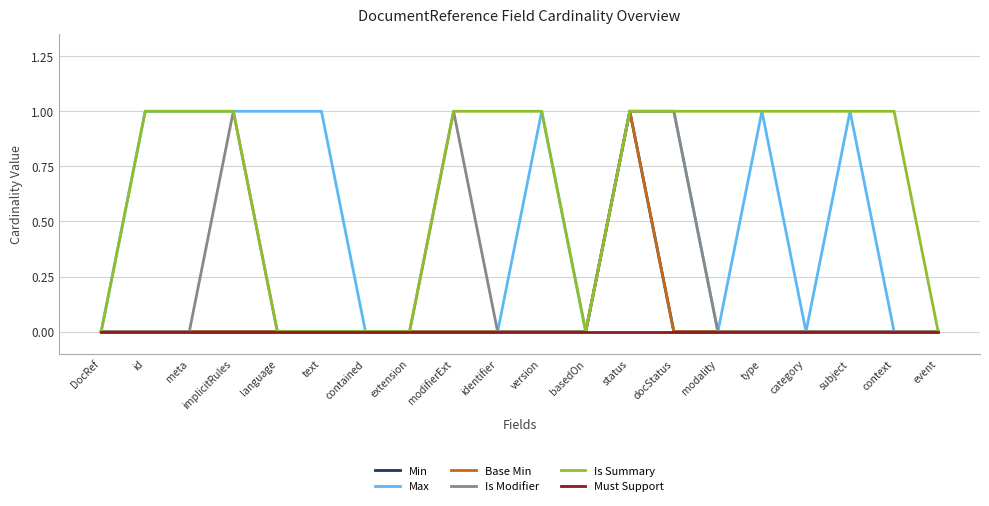

Is this an area chart (filled region under the line)?

No